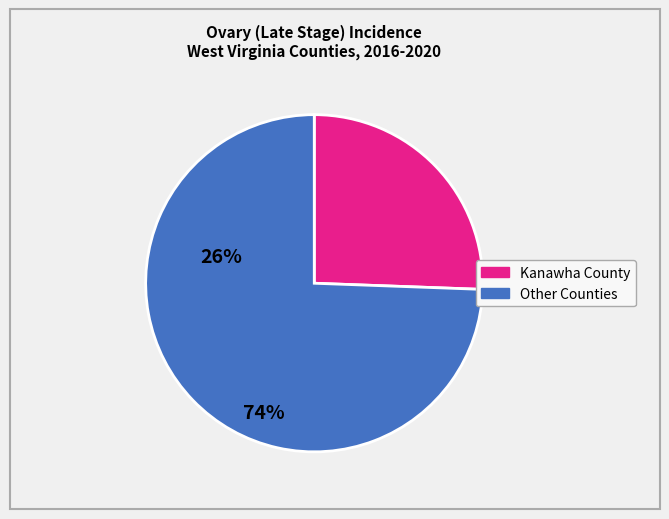

Does any single category account for the majority?

Yes